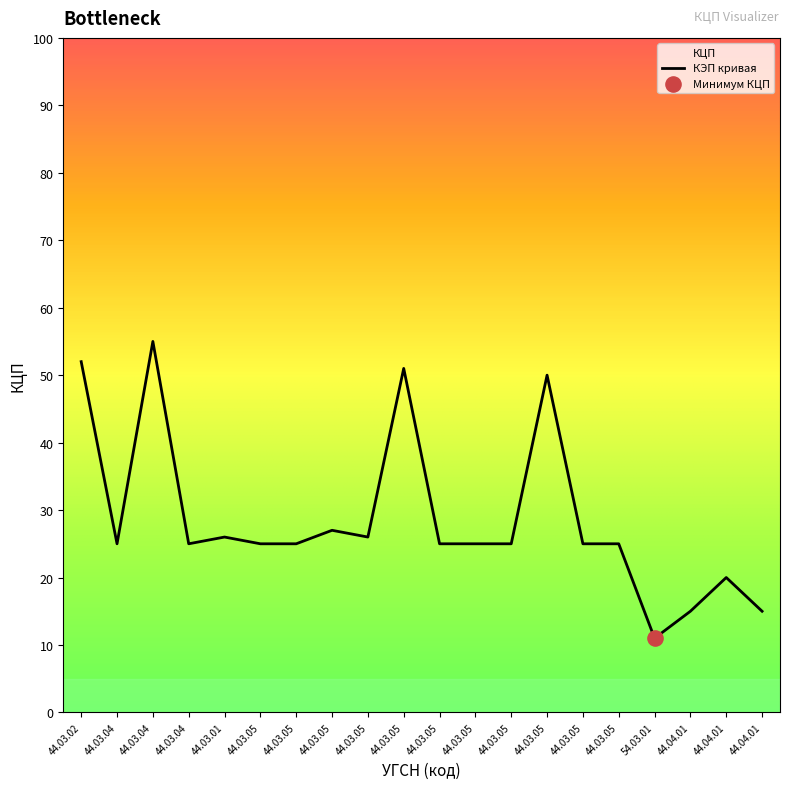

What is the change in value from 44.03.04 to 44.04.01?

-10